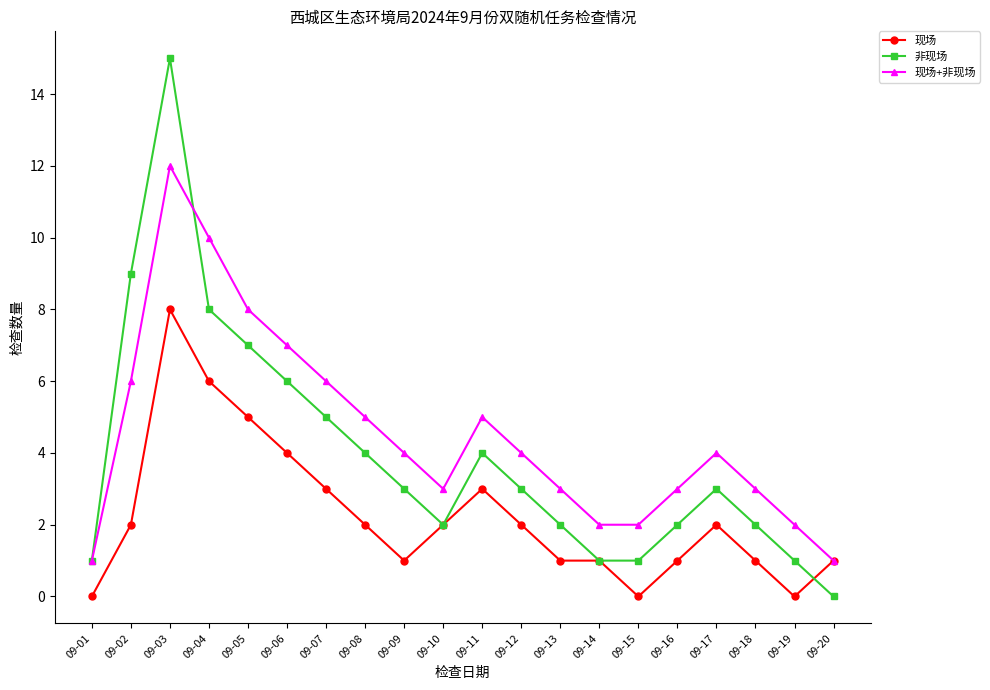

Rank the series by their average value, from highest to lowest.

现场+非现场, 非现场, 现场